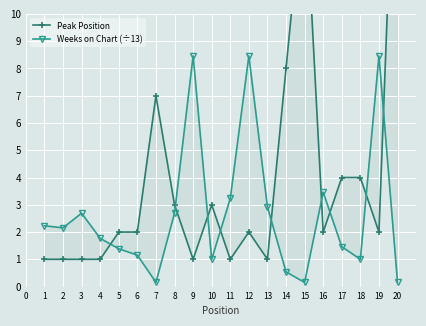

How many data points in Weeks on Chart (÷13) are less than 2?

10